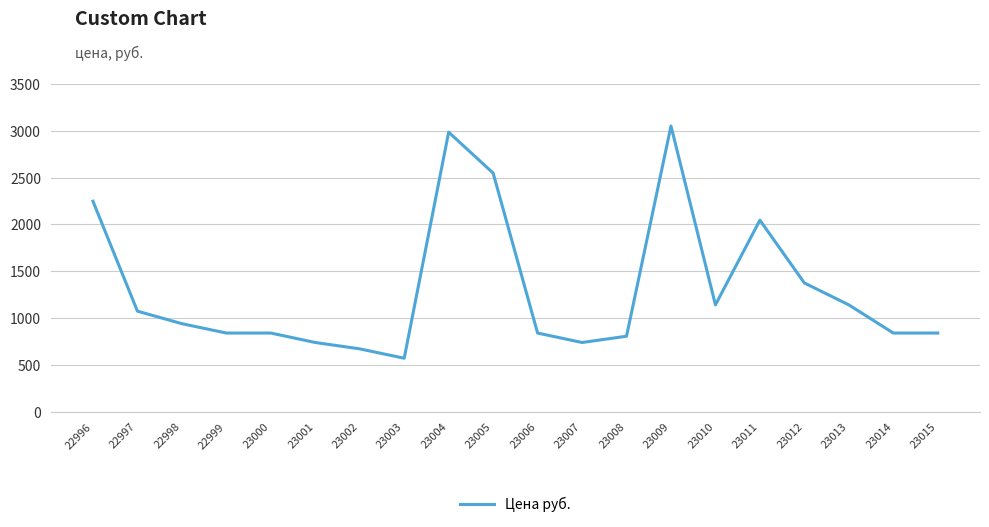

What is the difference between the second highest and second lowest values?

2315